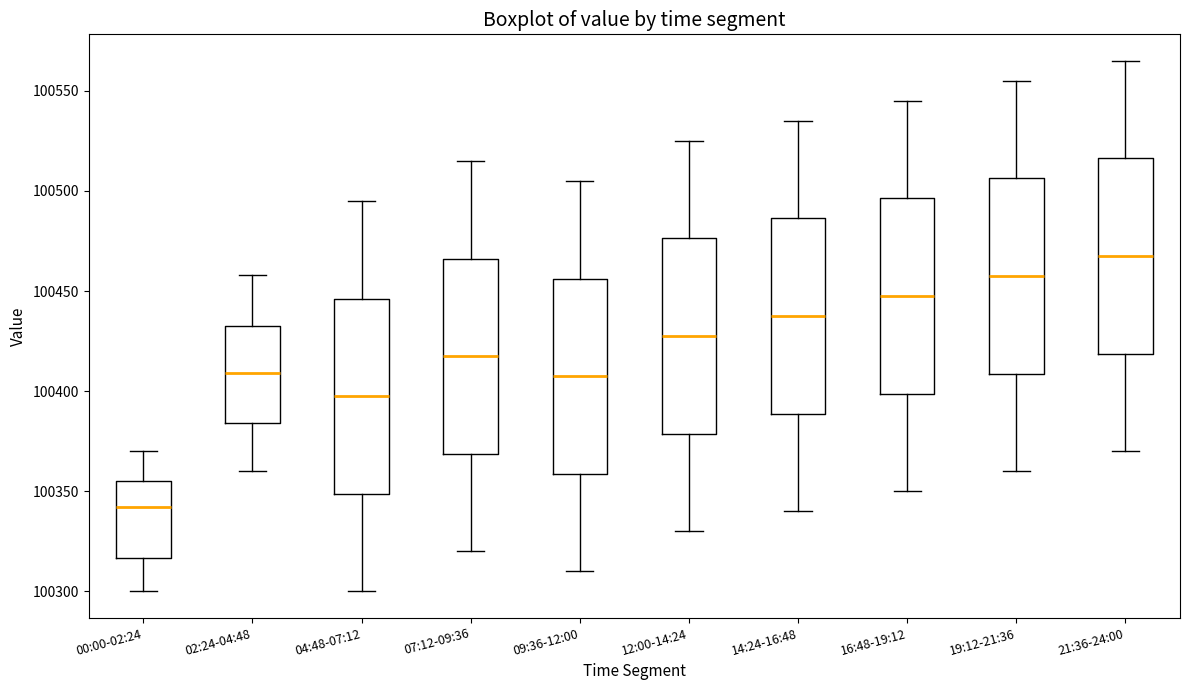

Reading left to right, read every box against the y-axis: the position of its median line, the range the box covers, and the ends of its whiskers. The values are not printed on the chart, so give them approximately, as read against the axis.

00:00-02:24: median 100340, box 100315 to 100355, whiskers 100300 to 100370
02:24-04:48: median 100410, box 100385 to 100435, whiskers 100360 to 100460
04:48-07:12: median 100400, box 100350 to 100445, whiskers 100300 to 100495
07:12-09:36: median 100420, box 100370 to 100465, whiskers 100320 to 100515
09:36-12:00: median 100410, box 100360 to 100455, whiskers 100310 to 100505
12:00-14:24: median 100430, box 100380 to 100475, whiskers 100330 to 100525
14:24-16:48: median 100440, box 100390 to 100485, whiskers 100340 to 100535
16:48-19:12: median 100450, box 100400 to 100495, whiskers 100350 to 100545
19:12-21:36: median 100460, box 100410 to 100505, whiskers 100360 to 100555
21:36-24:00: median 100470, box 100420 to 100515, whiskers 100370 to 100565